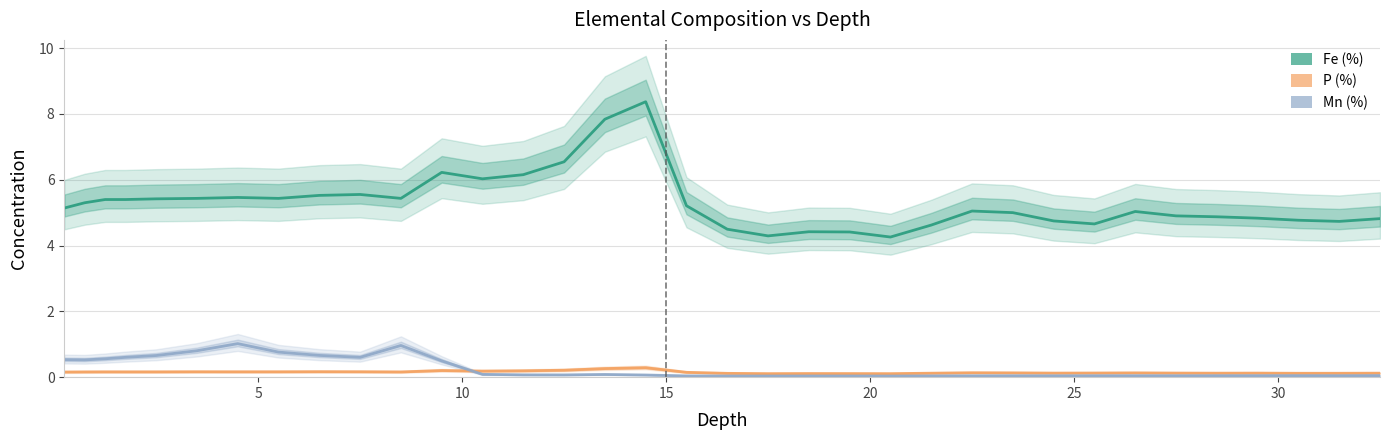

The Mn (%) series shows 0.8 at 5. True or false?

False